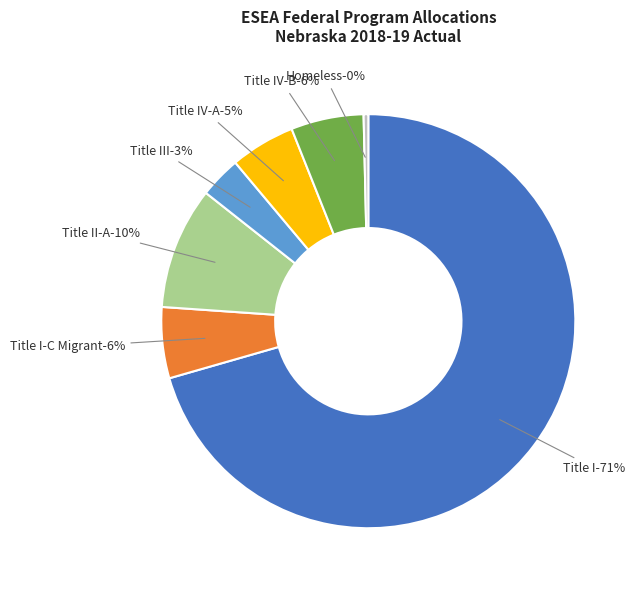

Which slice represents more than half of the pie?

Title I